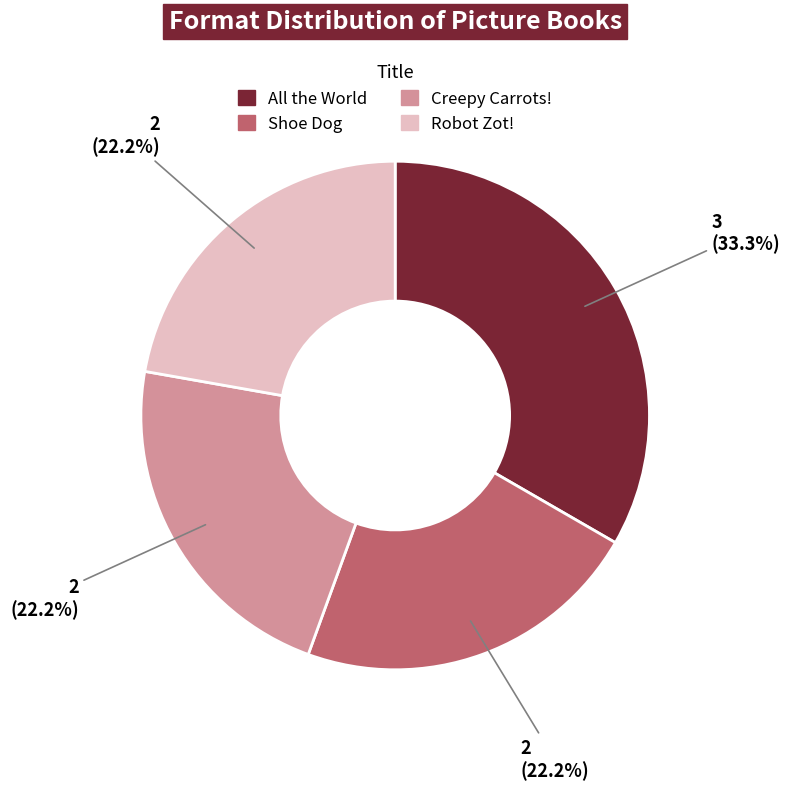

The Robot Zot! slice represents 31% of the pie. True or false?

False